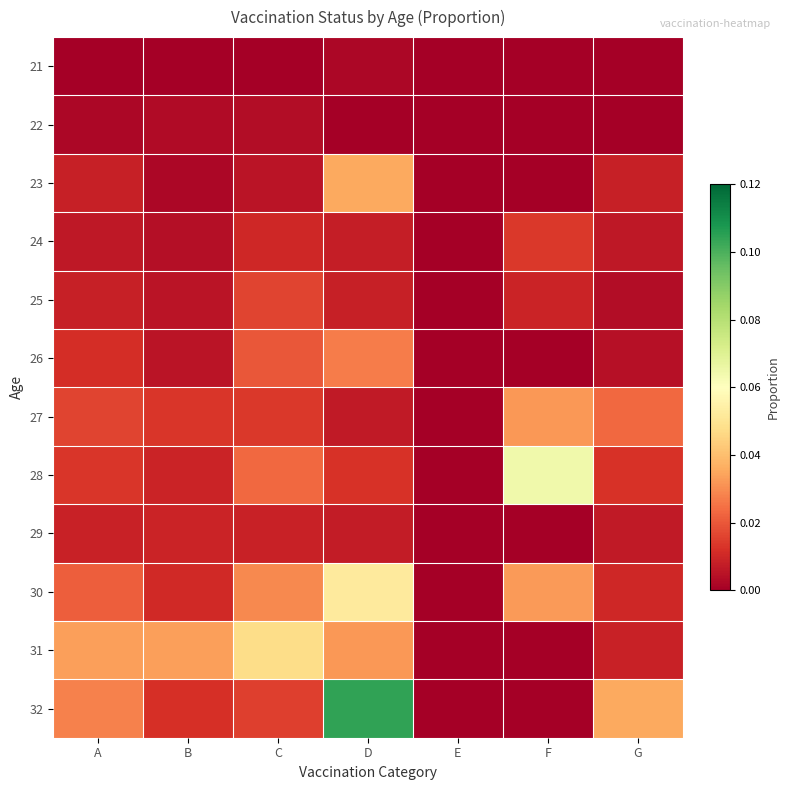

Reading left to right, what are all the values shown in this chart?

21: A=0.0	B=0.0	C=0.0	D=0.0	E=0.0	F=0.0	G=0.0
22: A=0.0	B=0.0	C=0.0	D=0.0	E=0.0	F=0.0	G=0.0
23: A=0.0	B=0.0	C=0.0	D=0.0	E=0.0	F=0.0	G=0.0
24: A=0.0	B=0.0	C=0.0	D=0.0	E=0.0	F=0.0	G=0.0
25: A=0.0	B=0.0	C=0.0	D=0.0	E=0.0	F=0.0	G=0.0
26: A=0.0	B=0.0	C=0.0	D=0.0	E=0.0	F=0.0	G=0.0
27: A=0.0	B=0.0	C=0.0	D=0.0	E=0.0	F=0.0	G=0.0
28: A=0.0	B=0.0	C=0.0	D=0.0	E=0.0	F=0.1	G=0.0
29: A=0.0	B=0.0	C=0.0	D=0.0	E=0.0	F=0.0	G=0.0
30: A=0.0	B=0.0	C=0.0	D=0.1	E=0.0	F=0.0	G=0.0
31: A=0.0	B=0.0	C=0.0	D=0.0	E=0.0	F=0.0	G=0.0
32: A=0.0	B=0.0	C=0.0	D=0.1	E=0.0	F=0.0	G=0.0